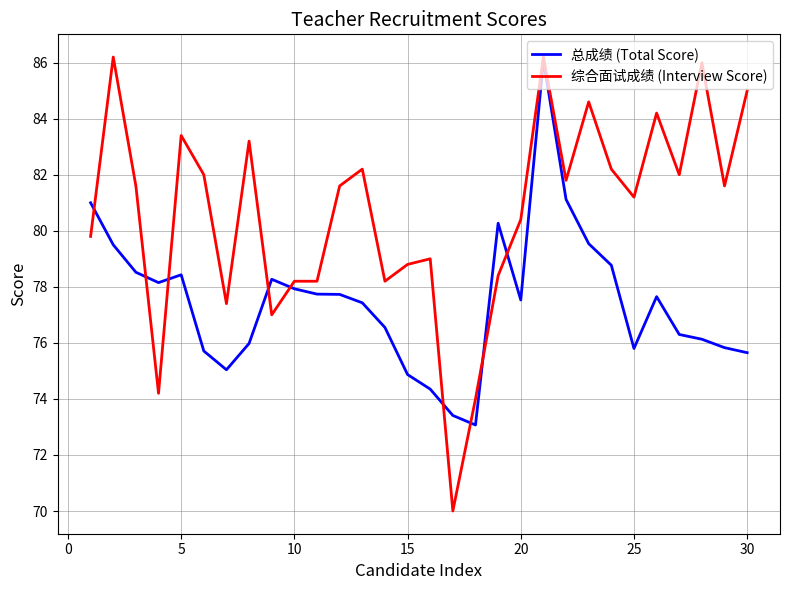

List the series in order of their overall mean, highest first.

综合面试成绩 (Interview Score), 总成绩 (Total Score)